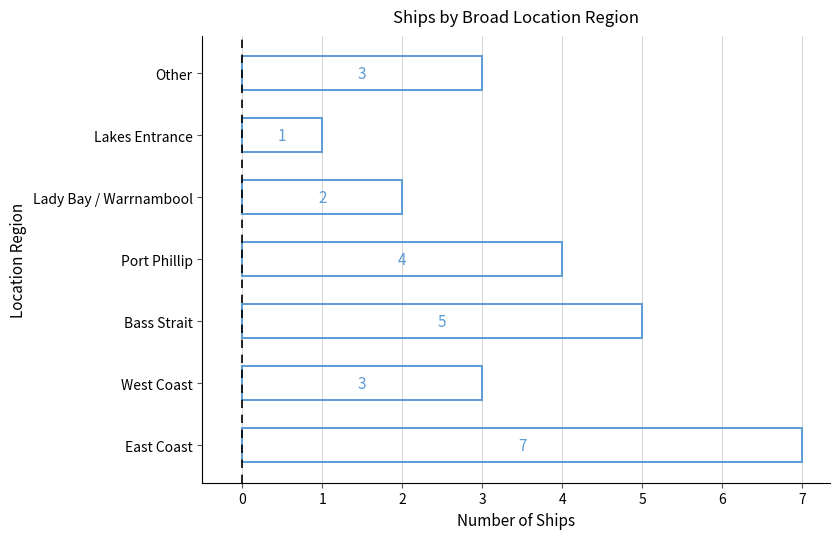

What is the difference between the maximum and minimum values?

6